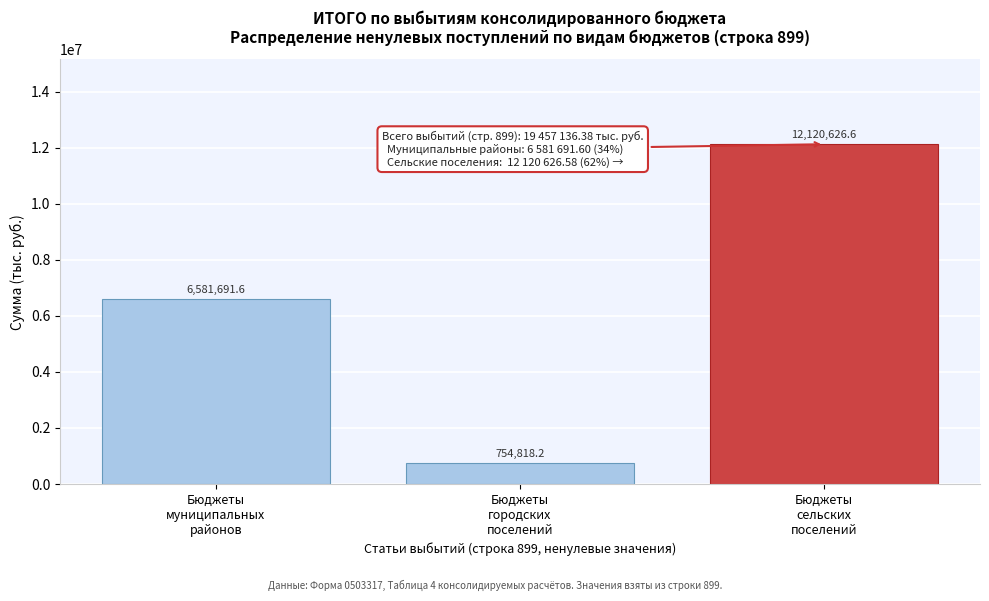

Reading left to right, transcribe all the data shown in this chart.

6581691.6	754818.2	12120626.6